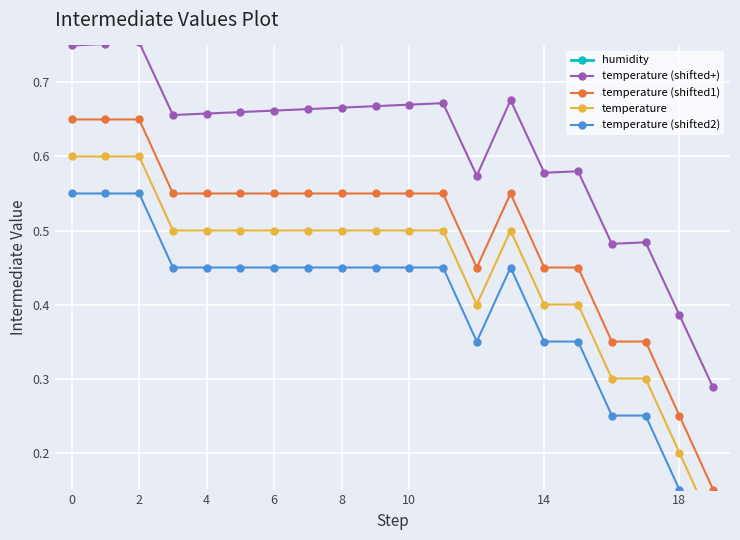

True or false: temperature (shifted+) has a value of 0.6 at 18.

False